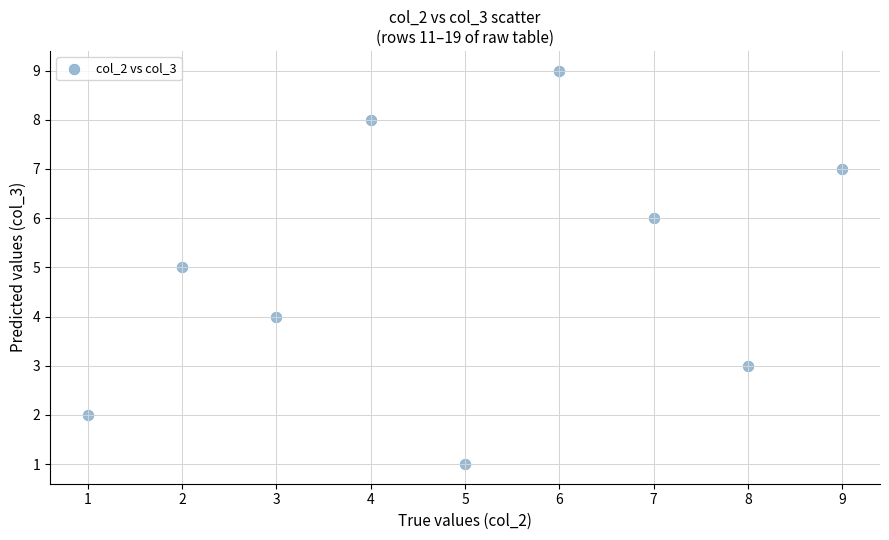

What is the range of X values (max minus min)?

8